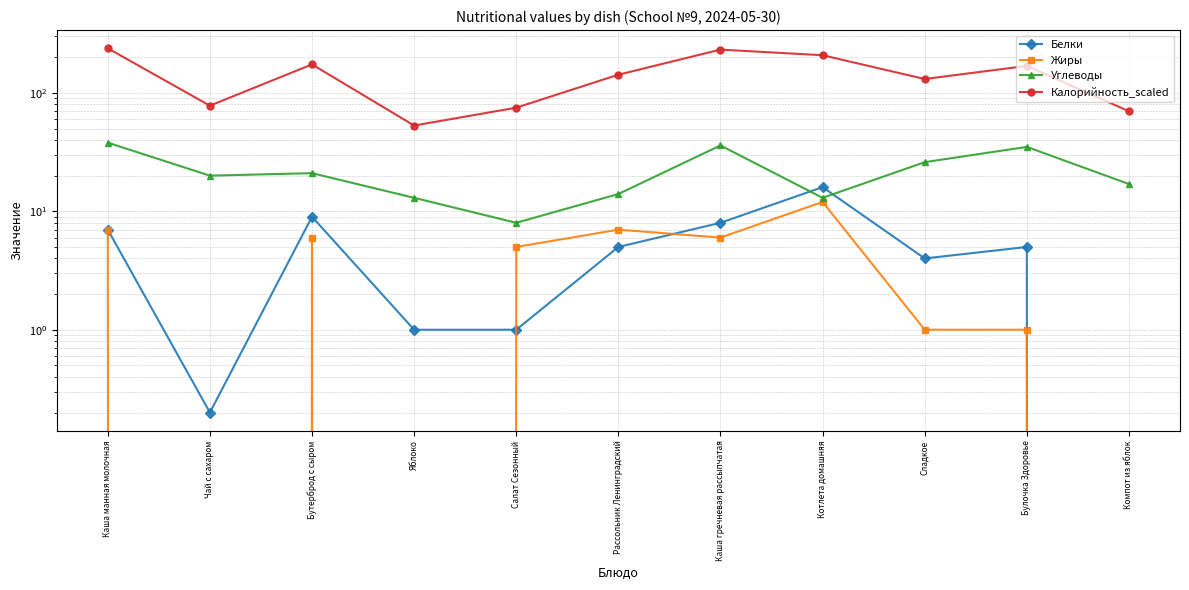

In Жиры, how many points are higher than both neighbors (excluding endpoints)?

3